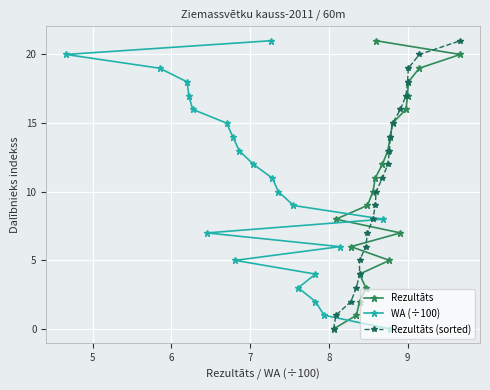

Is this an area chart (filled region under the line)?

No